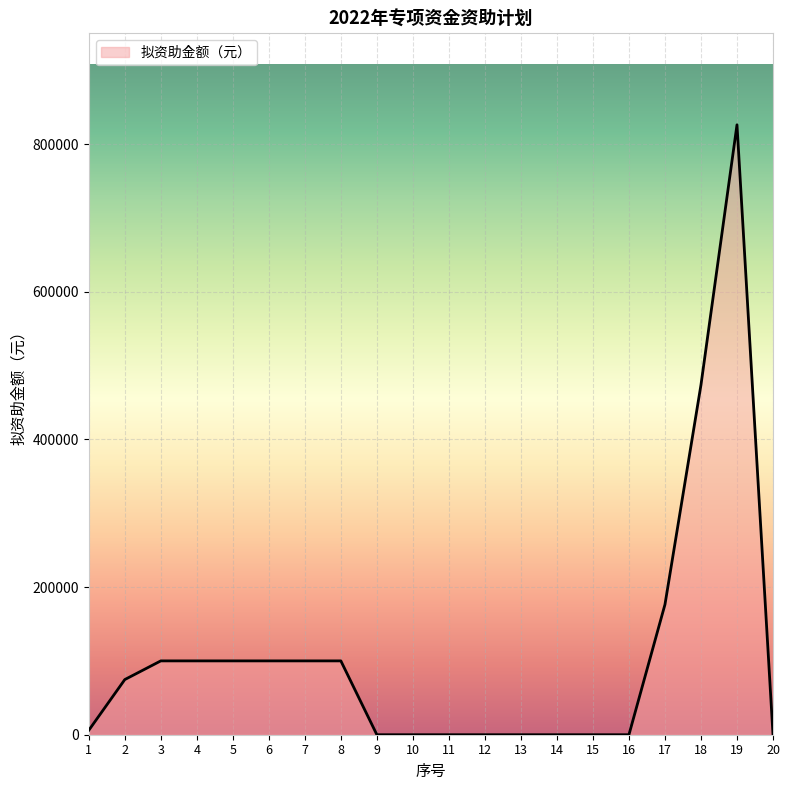

Does the chart have visible grid lines?

Yes